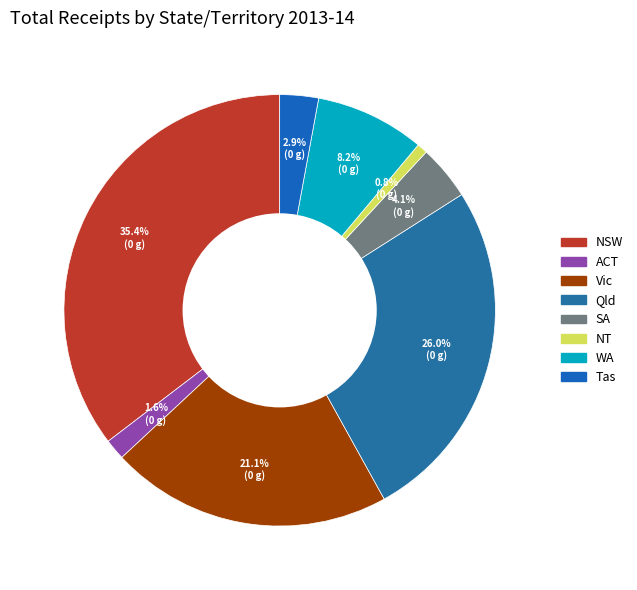

Which category has the smallest portion of the pie?

NT